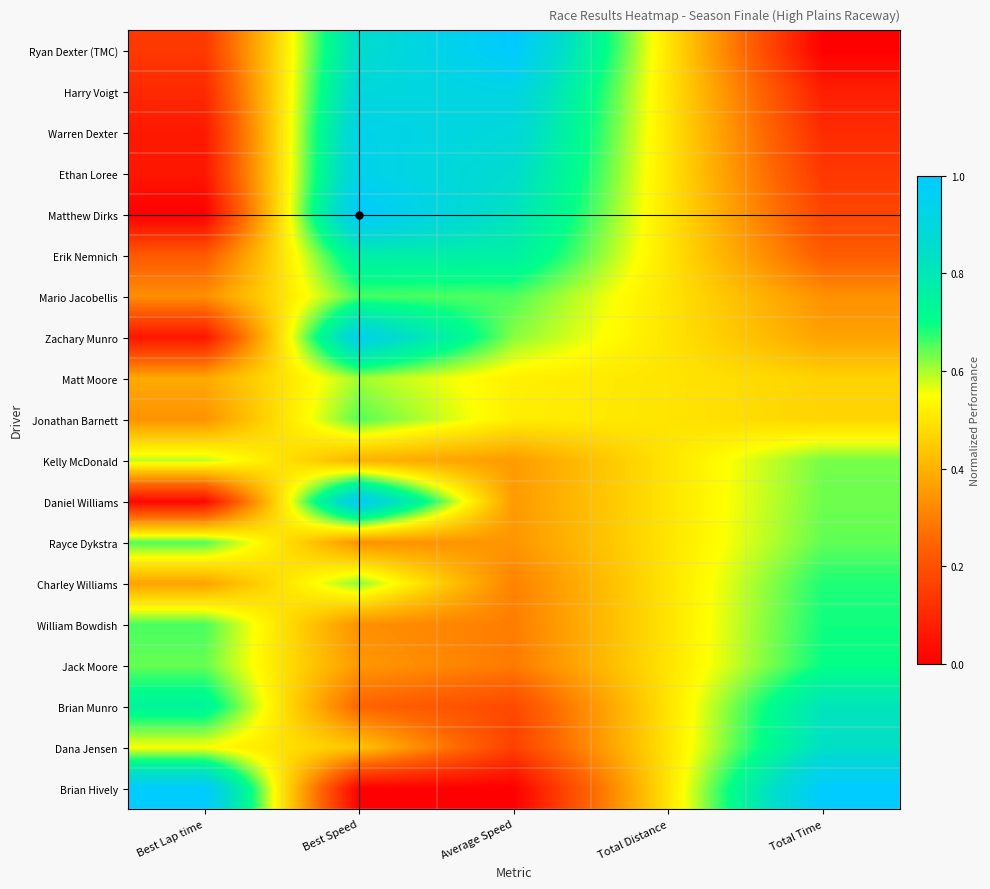

At how many categories does at least one series exceed 0?

5